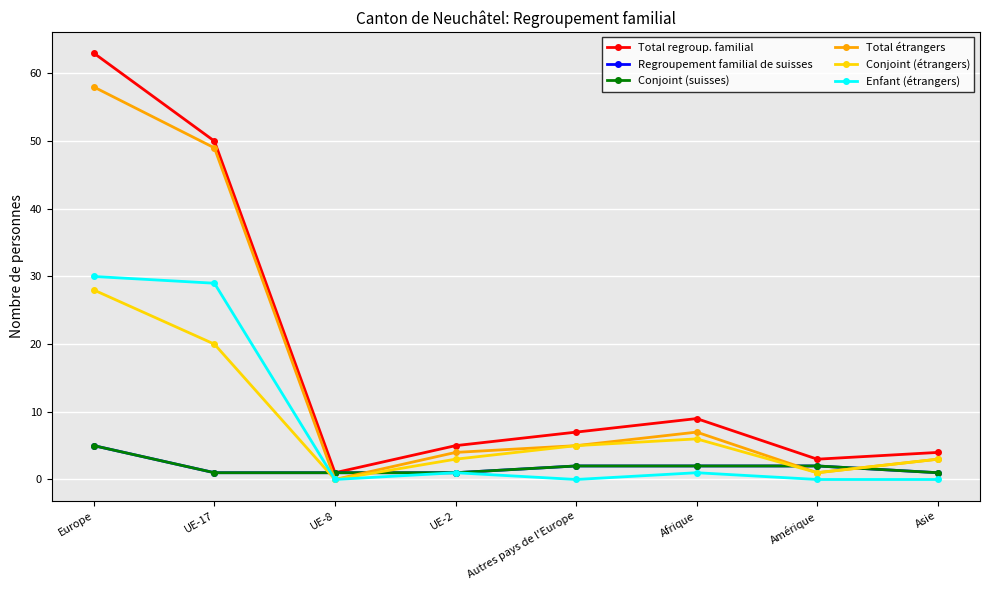

At which label does Total regroup. familial reach its peak?

Europe